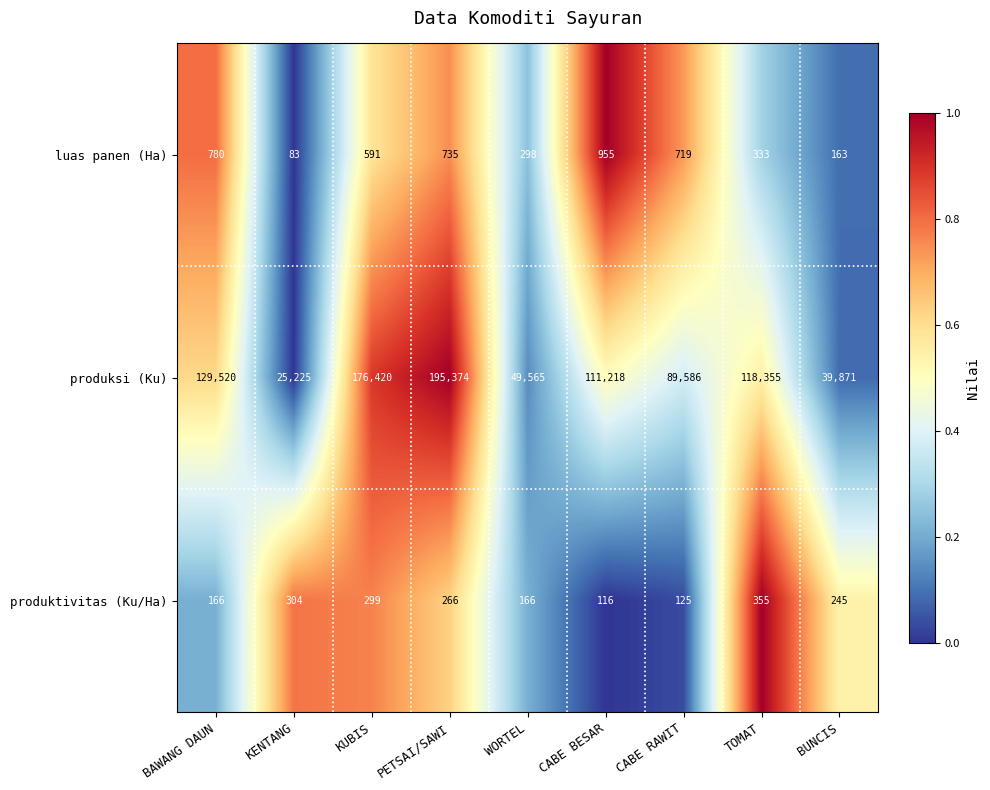

Is it true that produktivitas (Ku/Ha) equals 245 at BUNCIS?

True